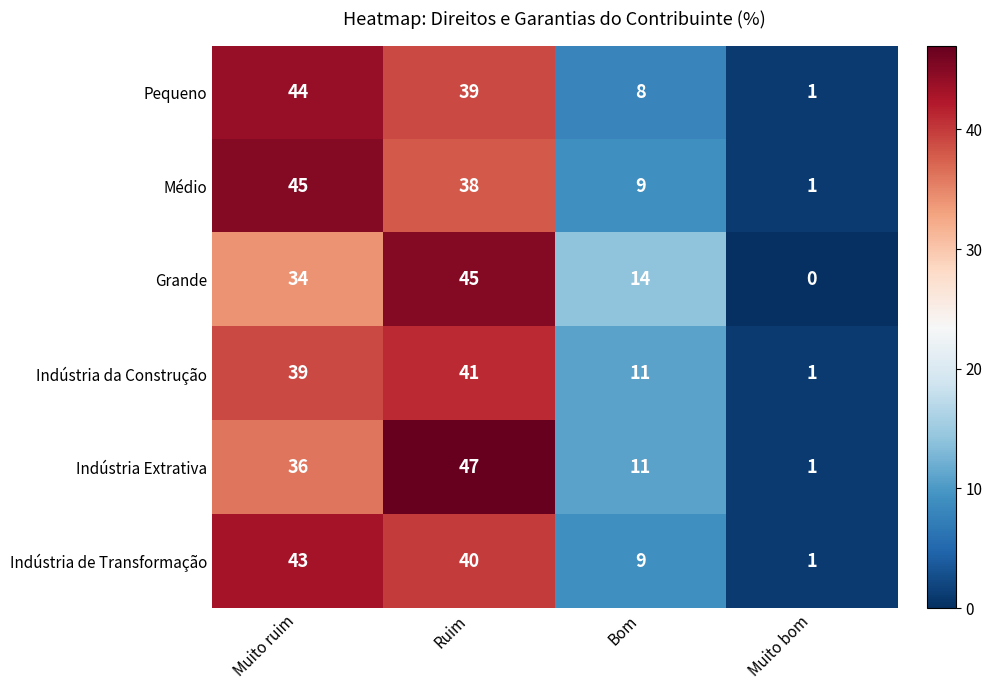

At how many categories does at least one series exceed 10?

3